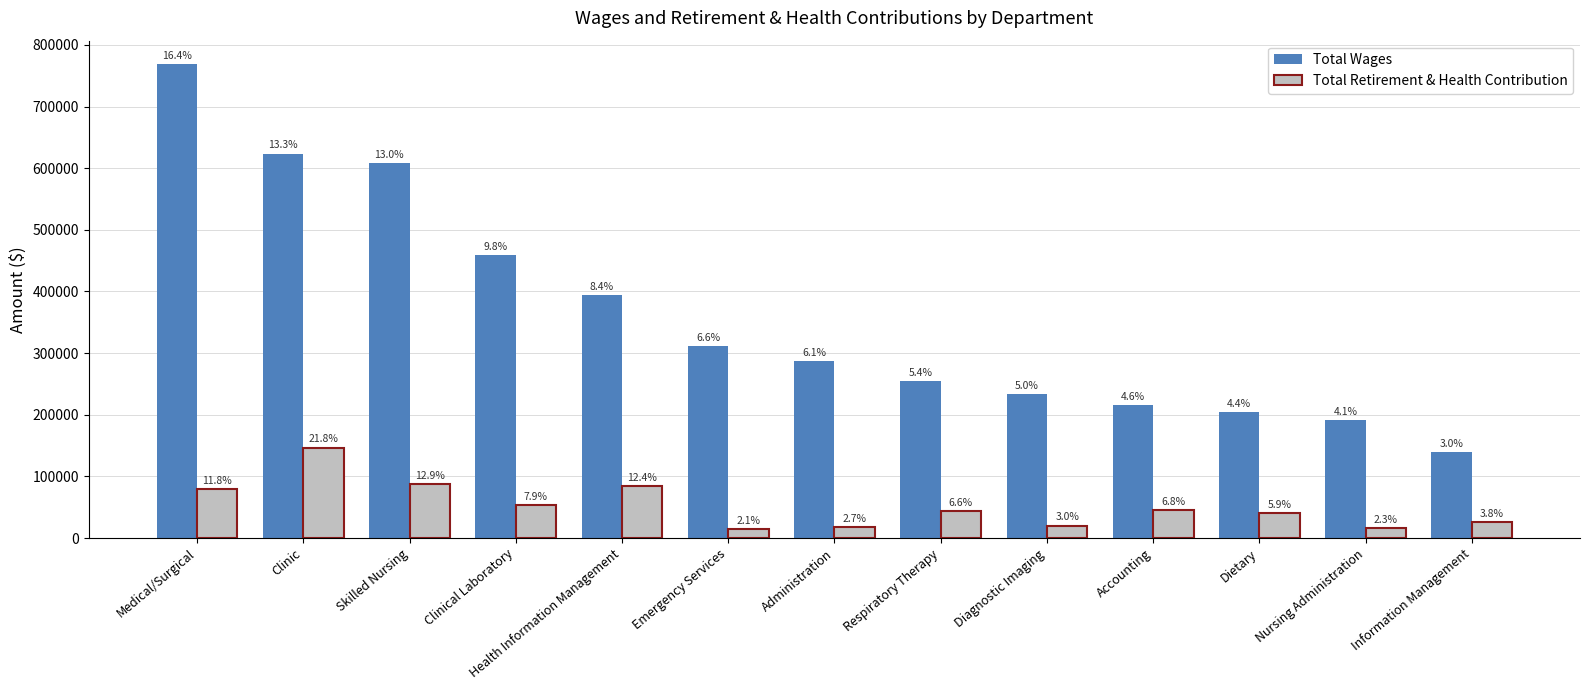

What is the value of the Total Retirement & Health Contribution bar at the 6th from the left?

14295